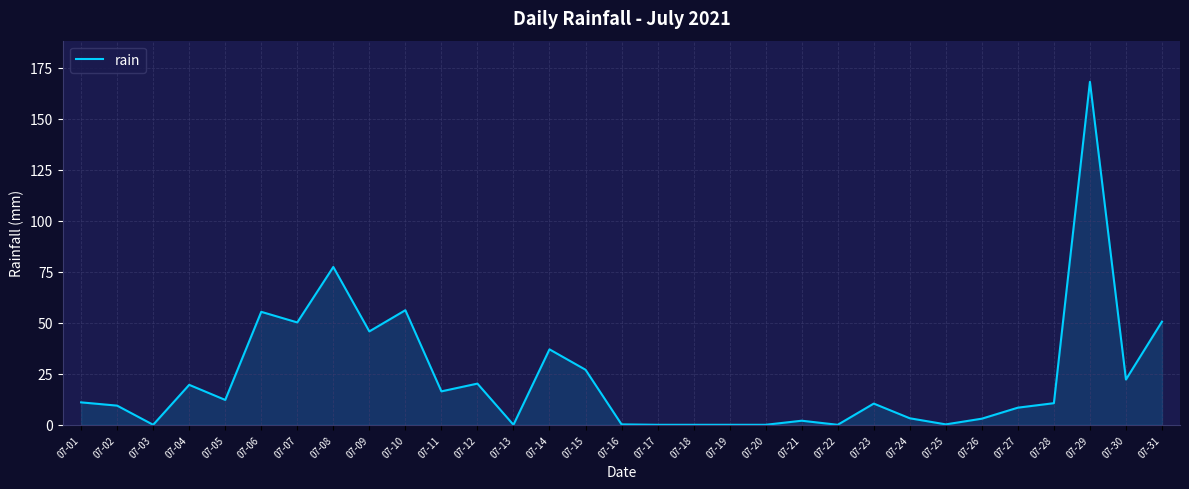

Where does the data first go above 10?

07-01